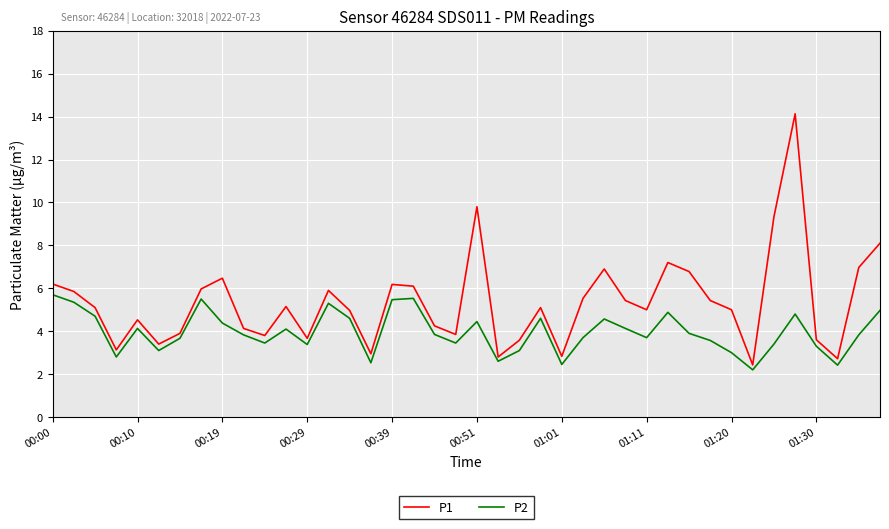

Which series has the widest spread of values?

P1